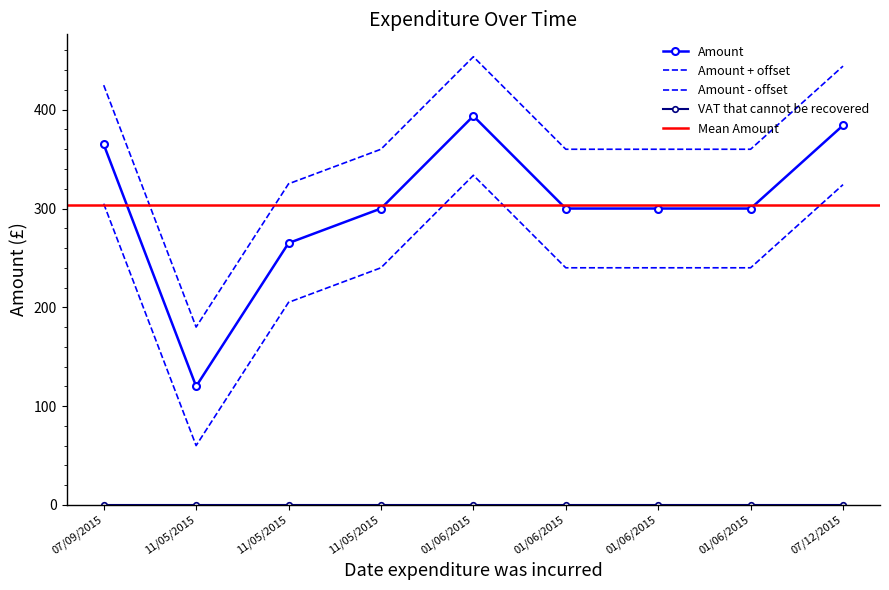

Where does the data first go above 300?

07/09/2015